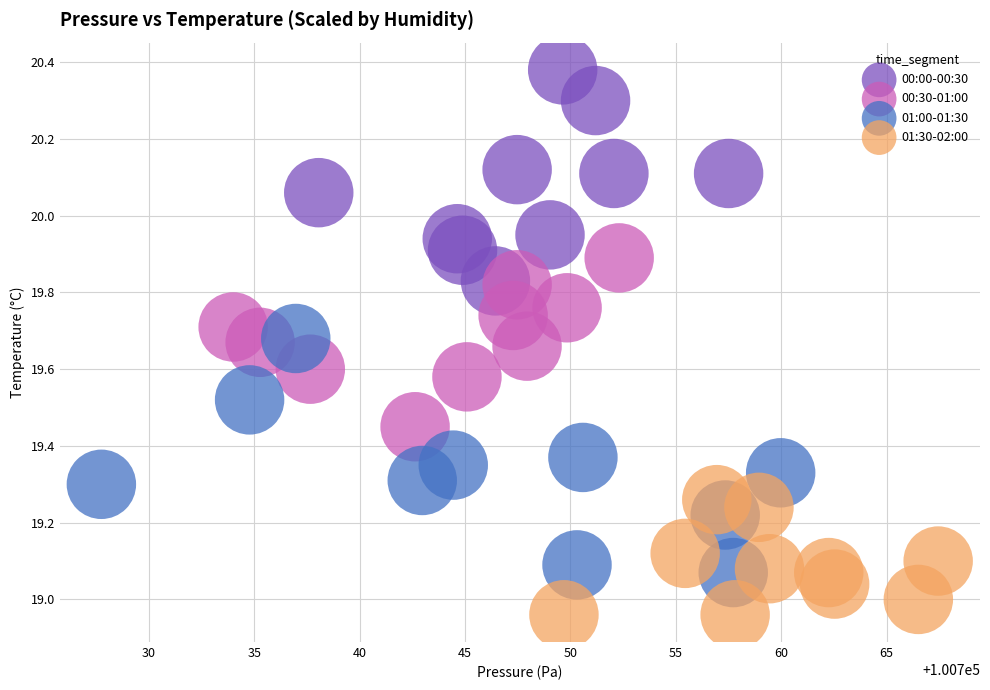

Which series contains the highest Y value?

00:00-00:30